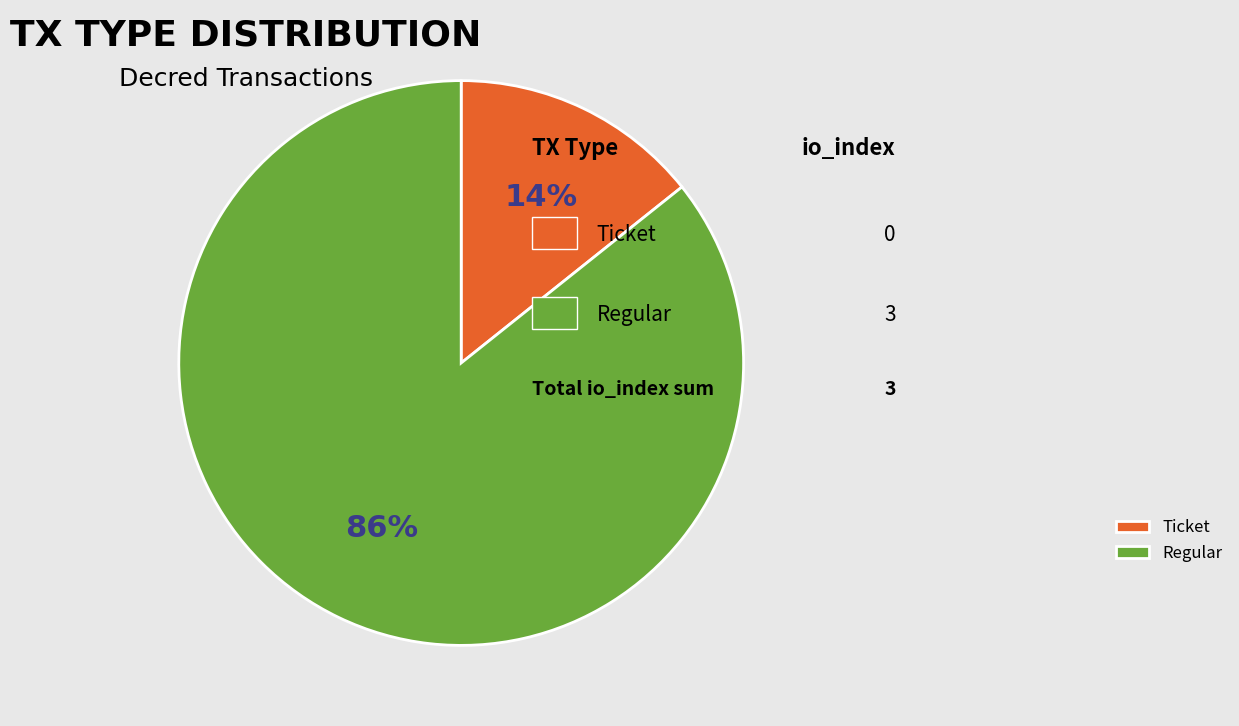

The Ticket slice represents 24% of the pie. True or false?

False